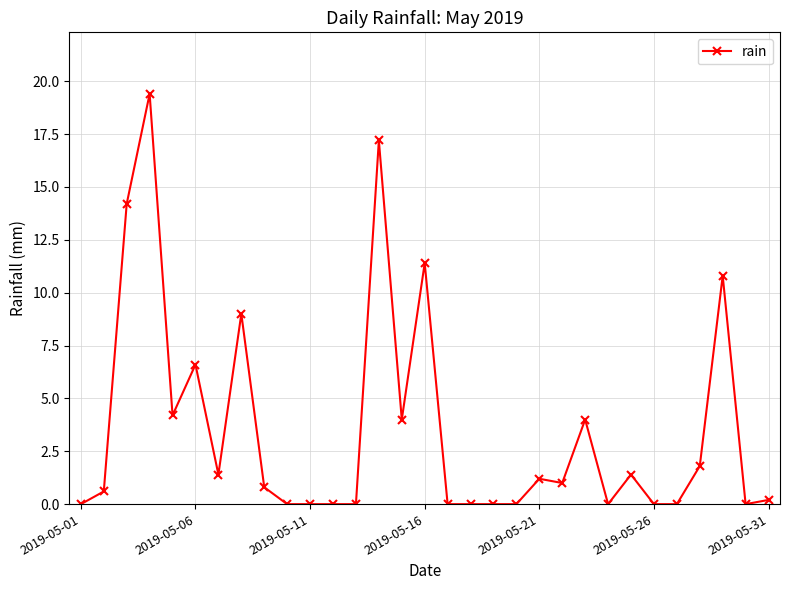

True or false: the data has more than 2 interior local peaks.

True